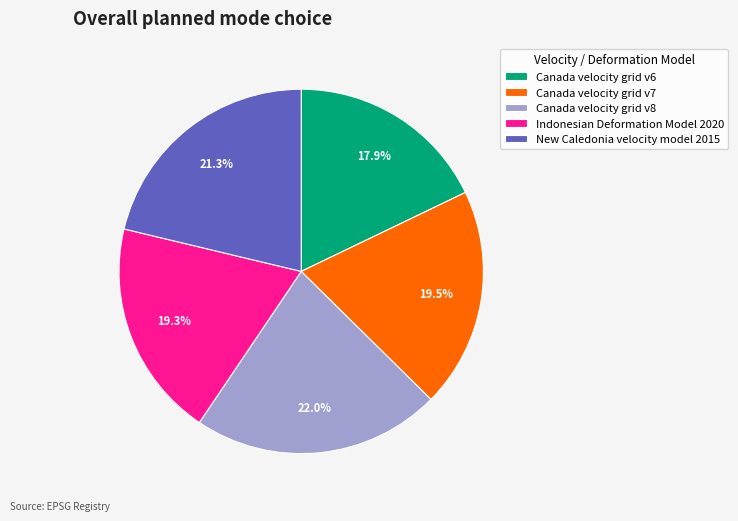

What is the total percentage of Canada velocity grid v6 and Canada velocity grid v7?

37.4%